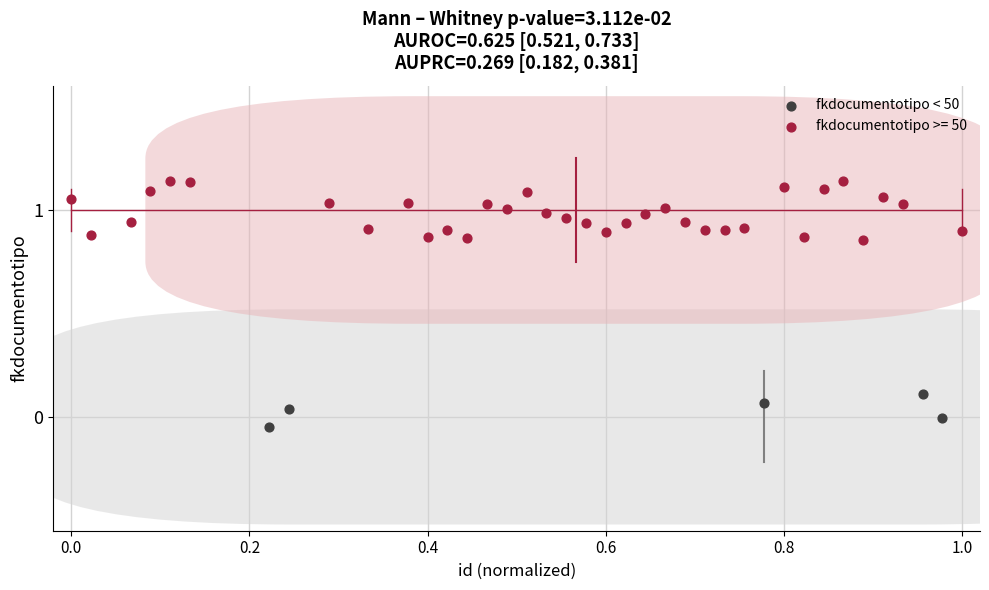

Which series has the widest spread of Y values?

fkdocumentotipo >= 50